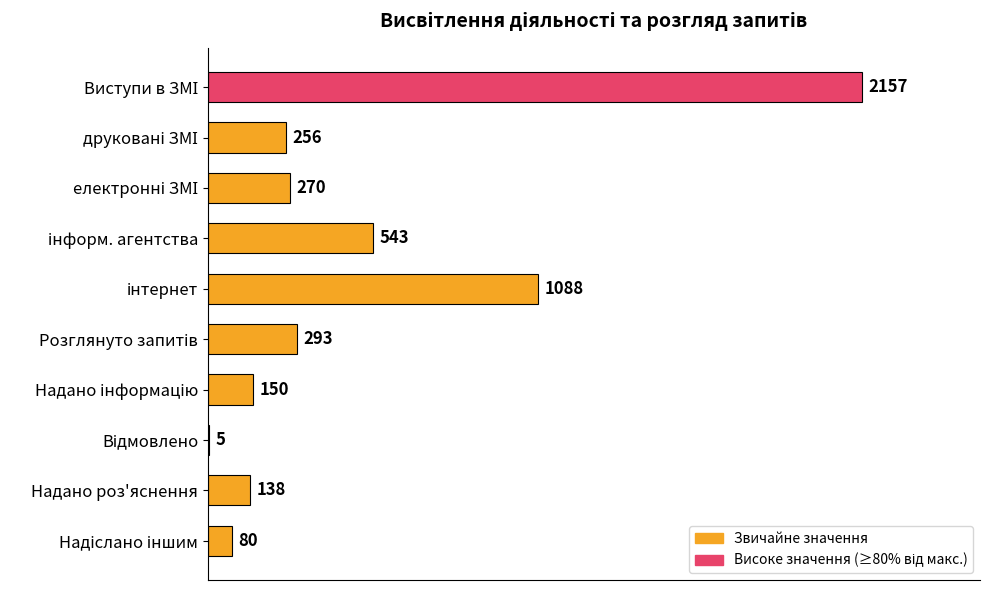

What is the sum of all values?

4980